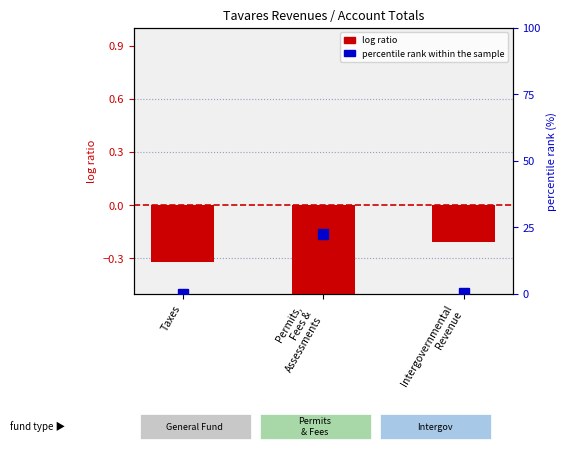

How many categories are shown in the chart?

3